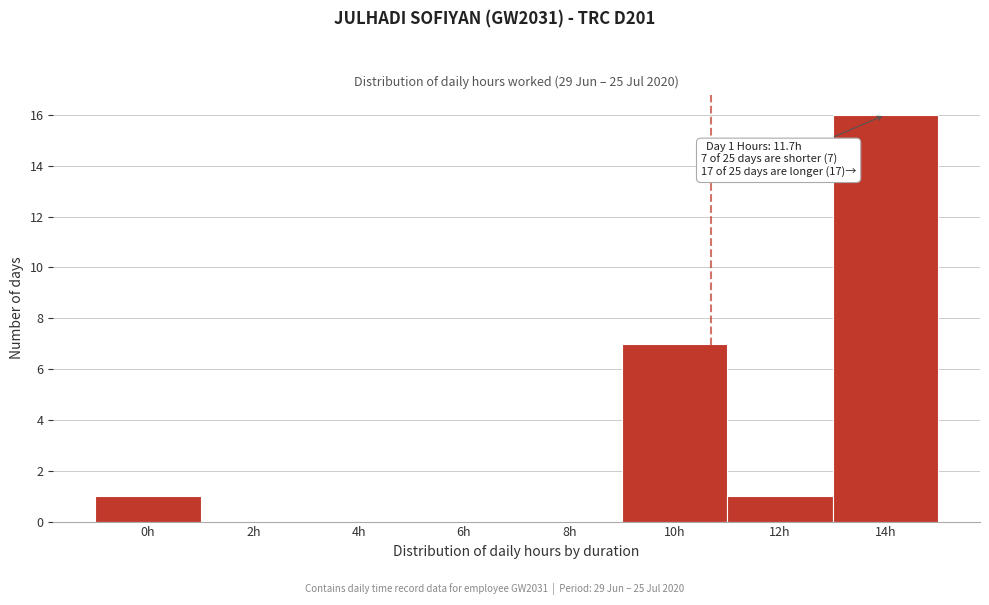

Reading right to left, list all the values displayed in this chart.

14h=16	12h=1	10h=7	8h=0	6h=0	4h=0	2h=0	0h=1